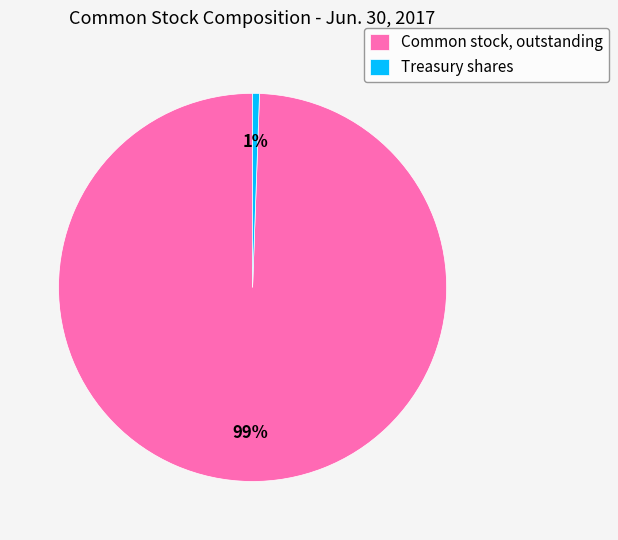

Is the sum of Treasury shares and Common stock, outstanding greater than half?

Yes